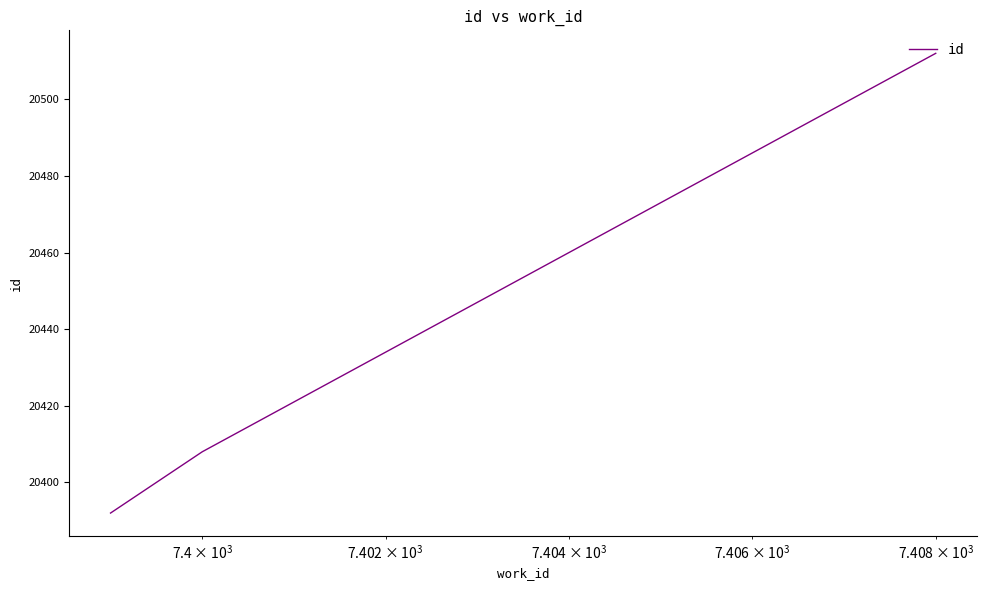

Count the number of data series in this chart.

1